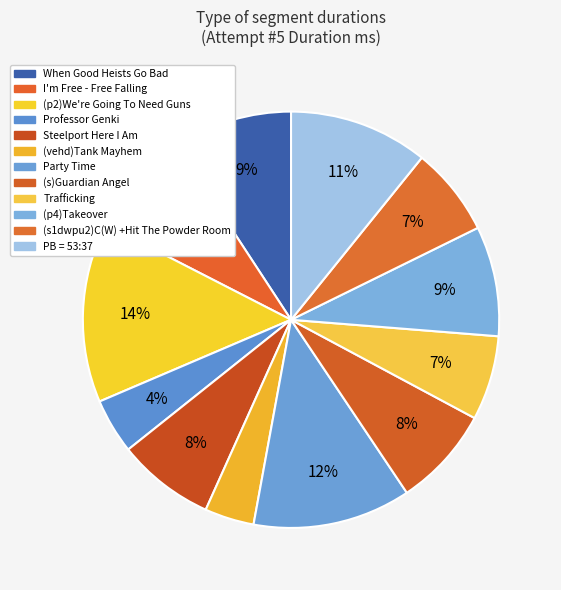

Is (s1dwpu2)C(W) +Hit The Powder Room the majority of the pie?

No